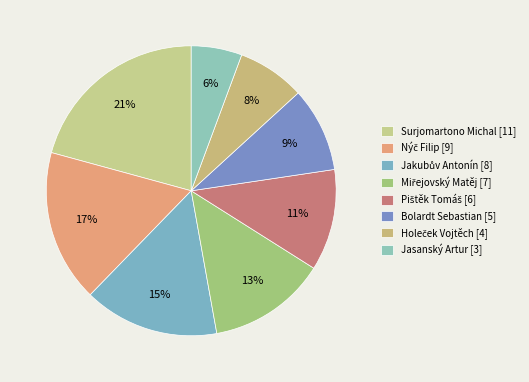

What is the change in value from Miřejovský Matěj to Jasanský Artur?

-4